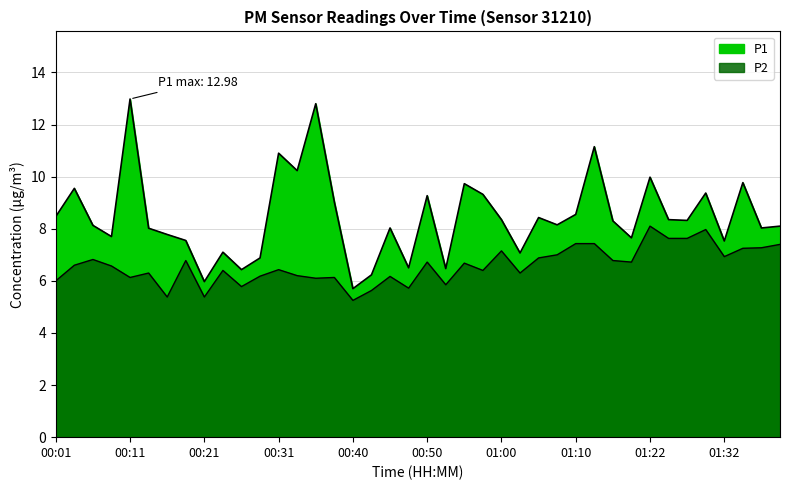

True or false: P1 and P2 cross at least once.

False